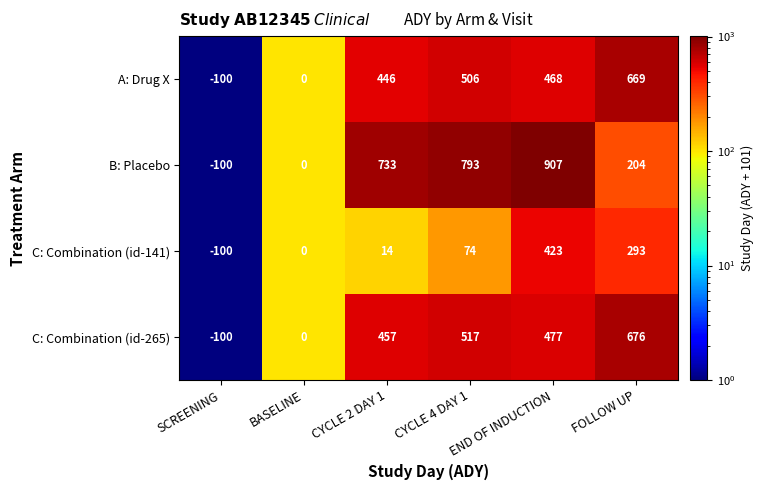

The value of B: Placebo at CYCLE 2 DAY 1 is 269. True or false?

False